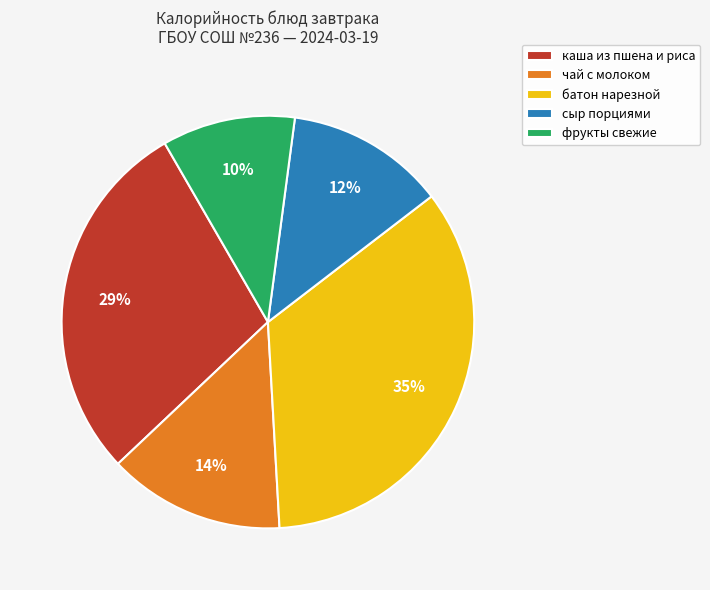

To the nearest percent, what is the combined percentage of сыр порциями and чай с молоком?

26%